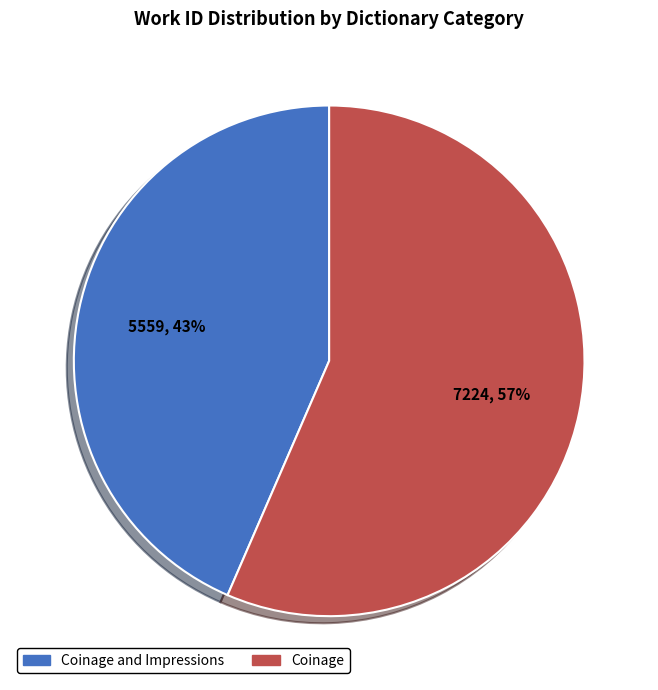

How many slices are in this pie chart?

2